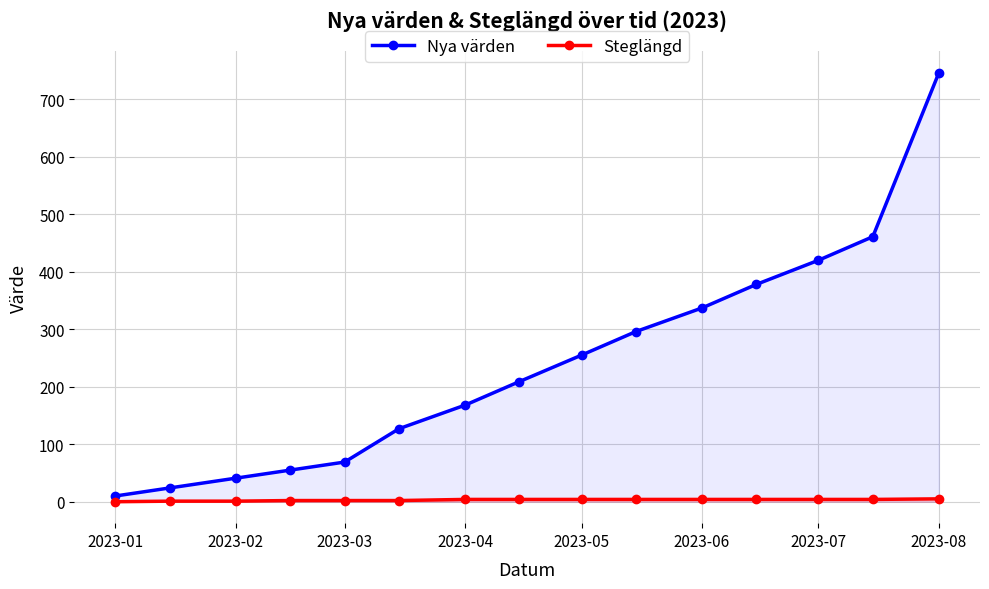

What is the maximum value for Nya värden?

746.0